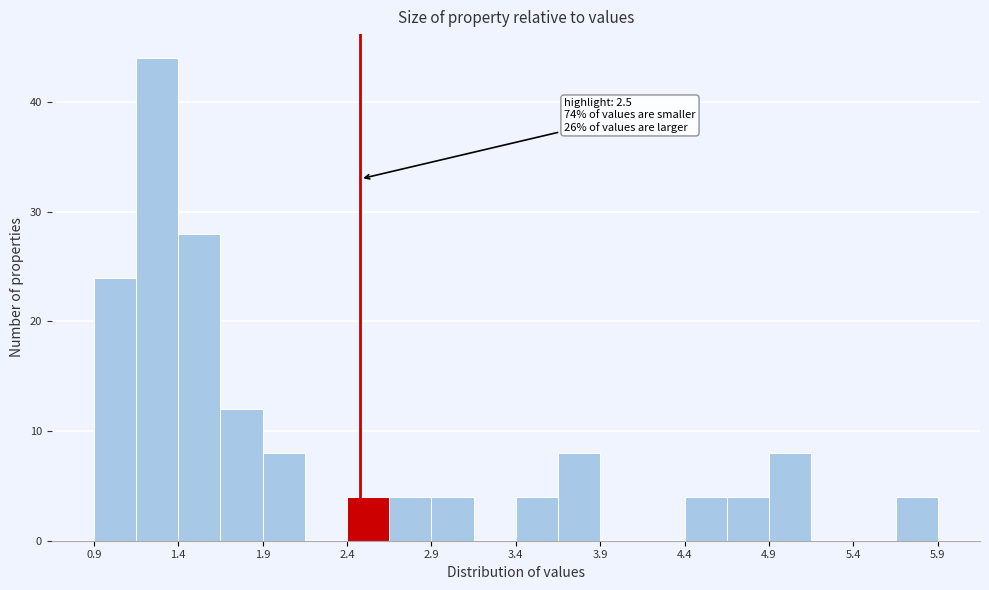

Over which range of the x-axis is the bar tallest?

1.20 to 1.45